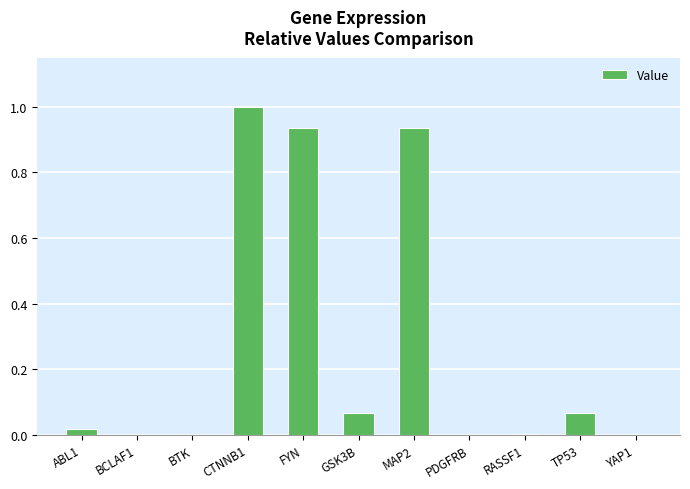

Is it true that the value at YAP1 is 0.0?

True